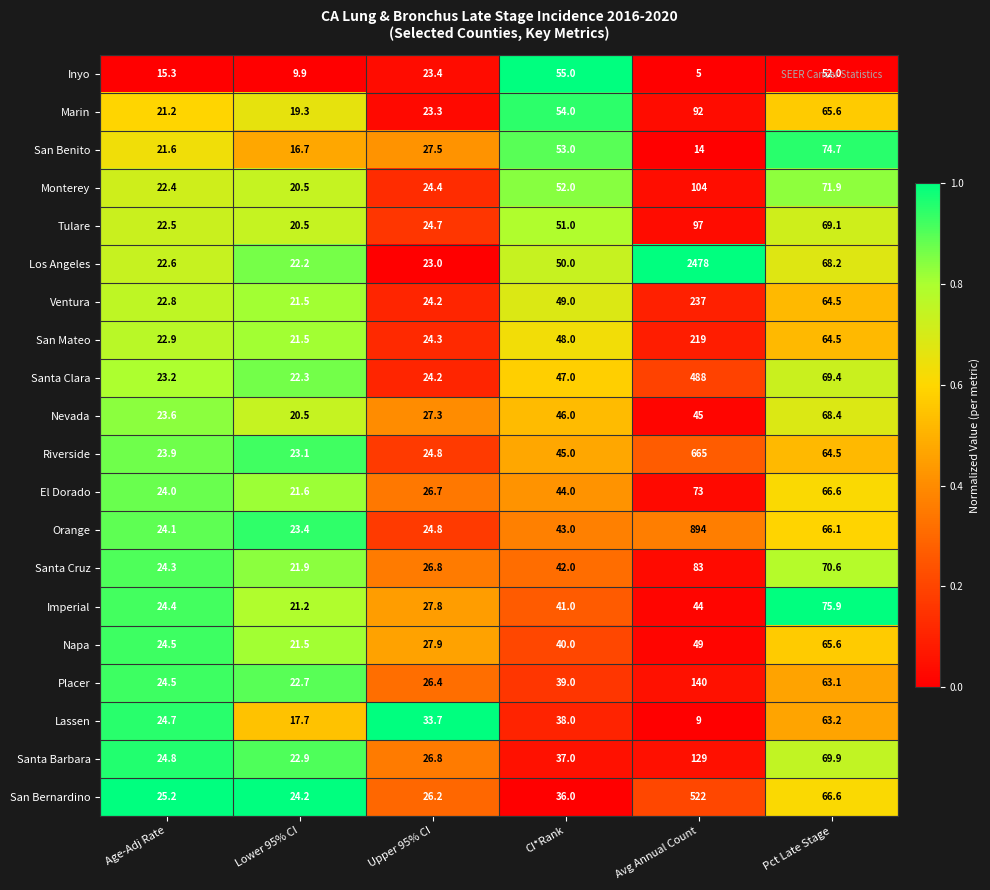

Rank the series at CI*Rank from highest to lowest value.

Inyo, Marin, San Benito, Monterey, Tulare, Los Angeles, Ventura, San Mateo, Santa Clara, Nevada, Riverside, El Dorado, Orange, Santa Cruz, Imperial, Napa, Placer, Lassen, Santa Barbara, San Bernardino